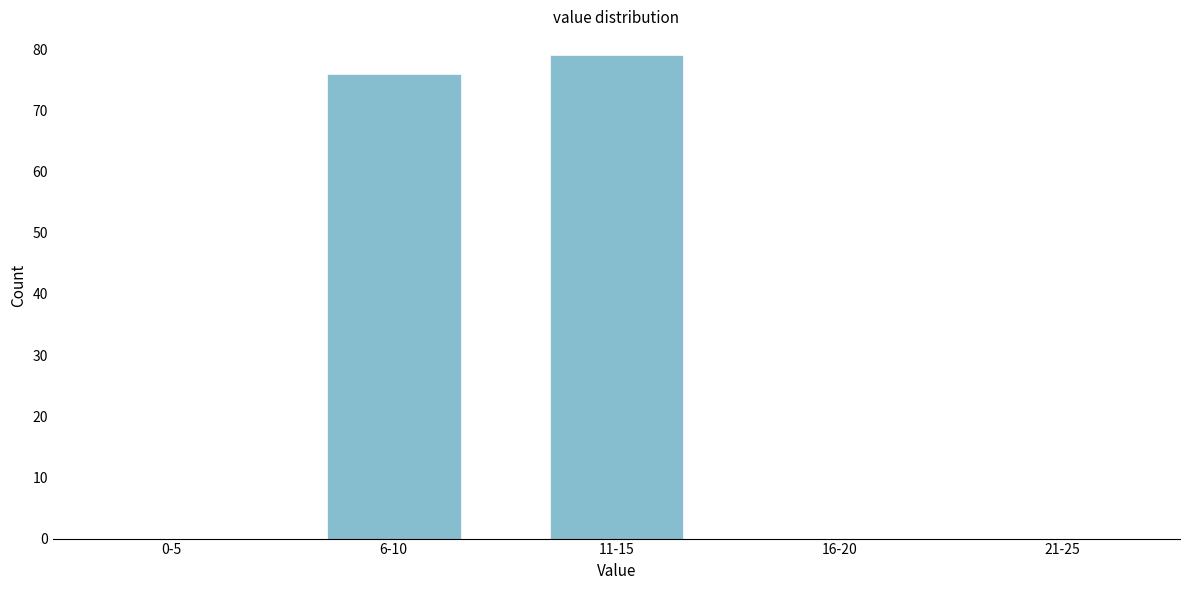

Reading left to right, list all the values displayed in this chart.

0-5=0	6-10=76	11-15=79	16-20=0	21-25=0